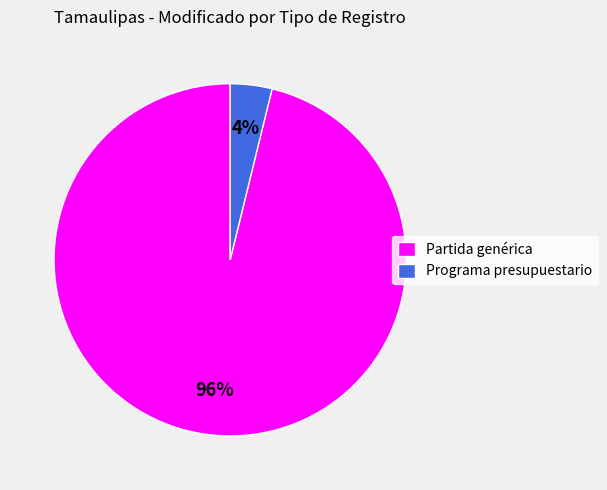

To the nearest percent, what portion does Partida genérica represent?

96%